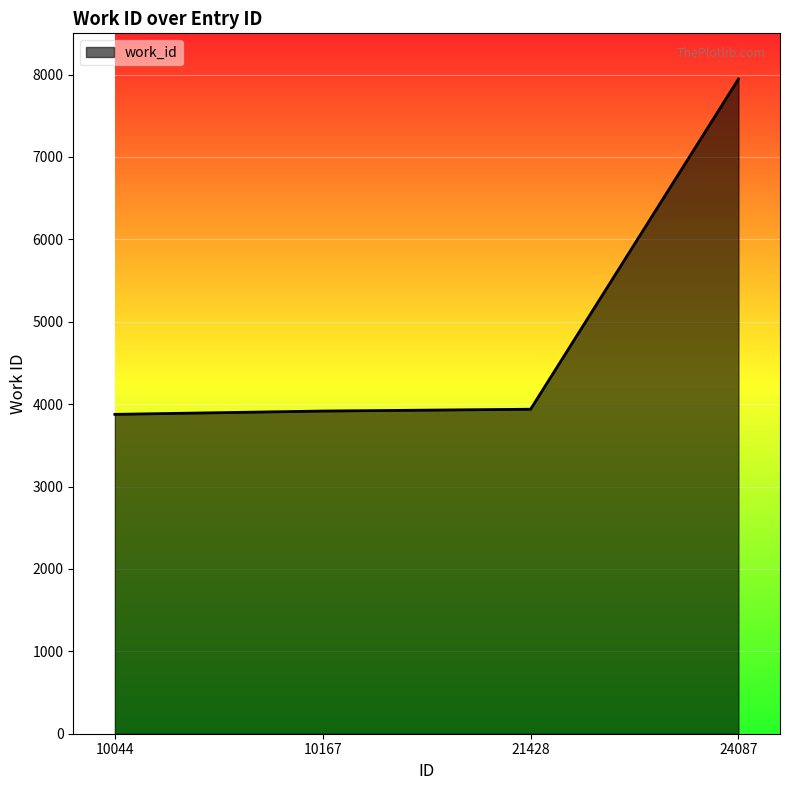

True or false: the data shows 3788 at 24087.

False